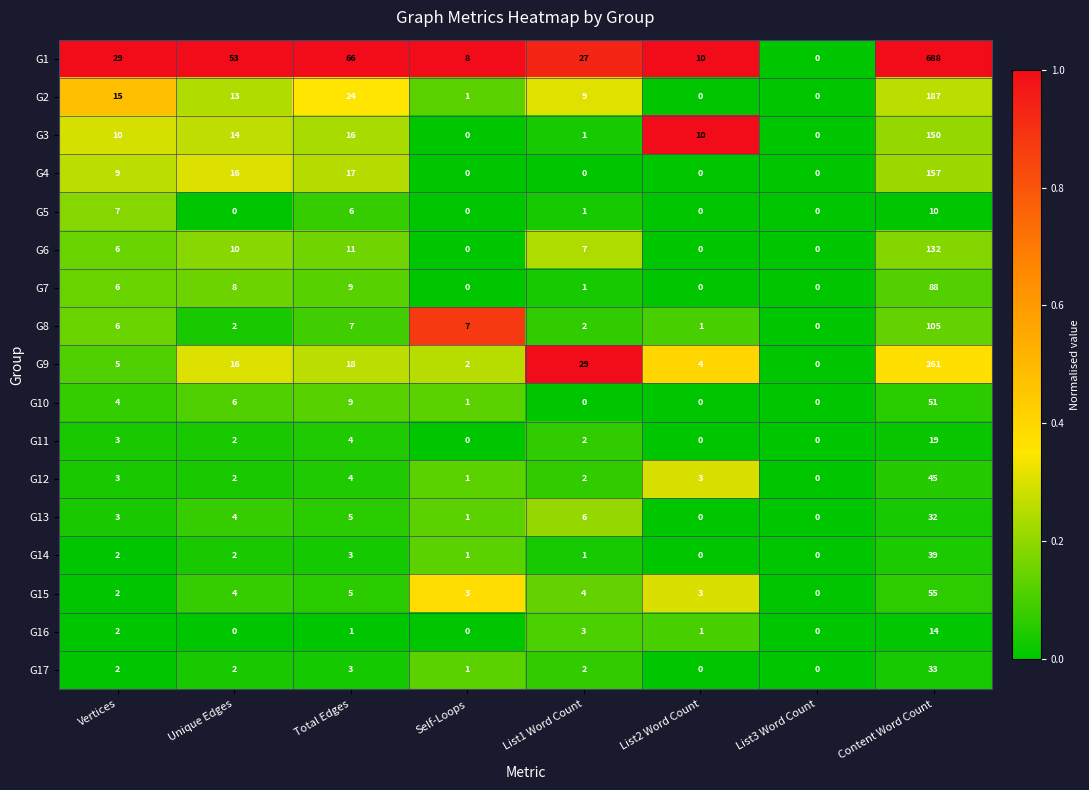

What is the difference between the G2 values at Total Edges and List2 Word Count?

24